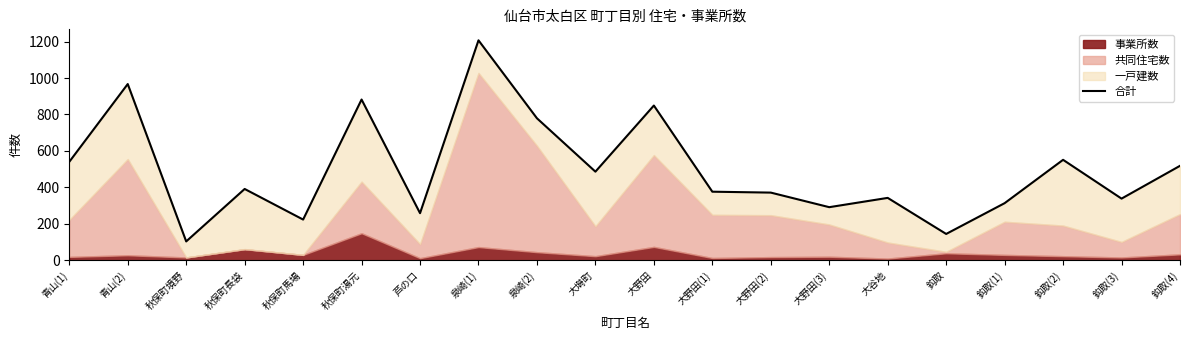

True or false: the data has more than 0 interior local peaks.

True